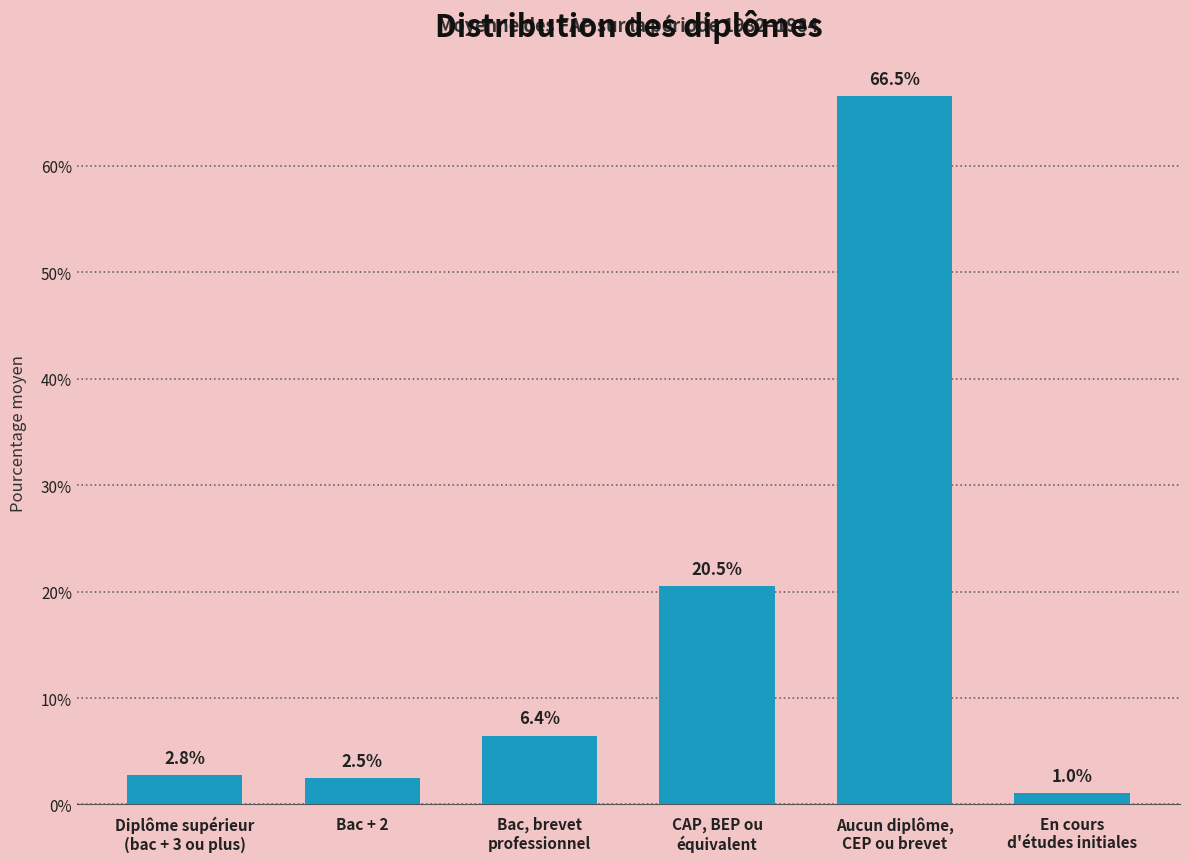

The chart shows a value of 0.2 at Aucun diplôme,
CEP ou brevet. True or false?

False